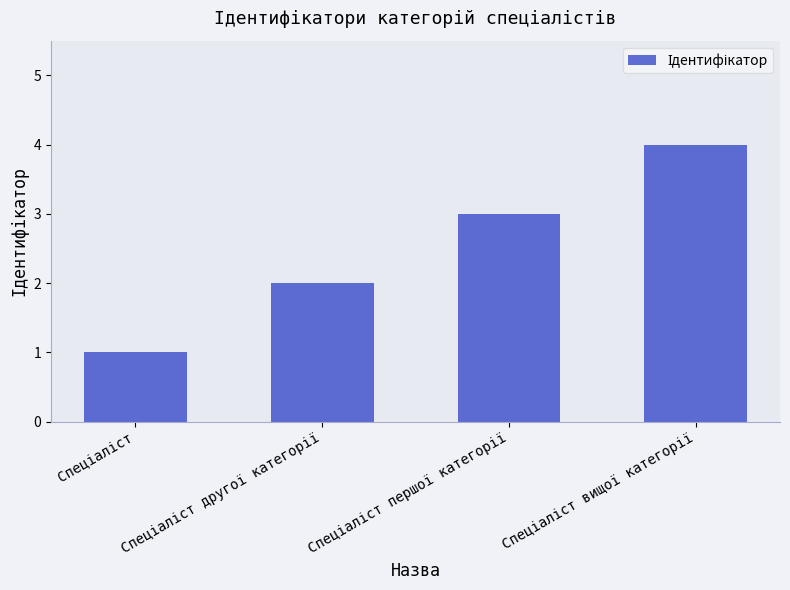

What is the greatest value displayed?

4